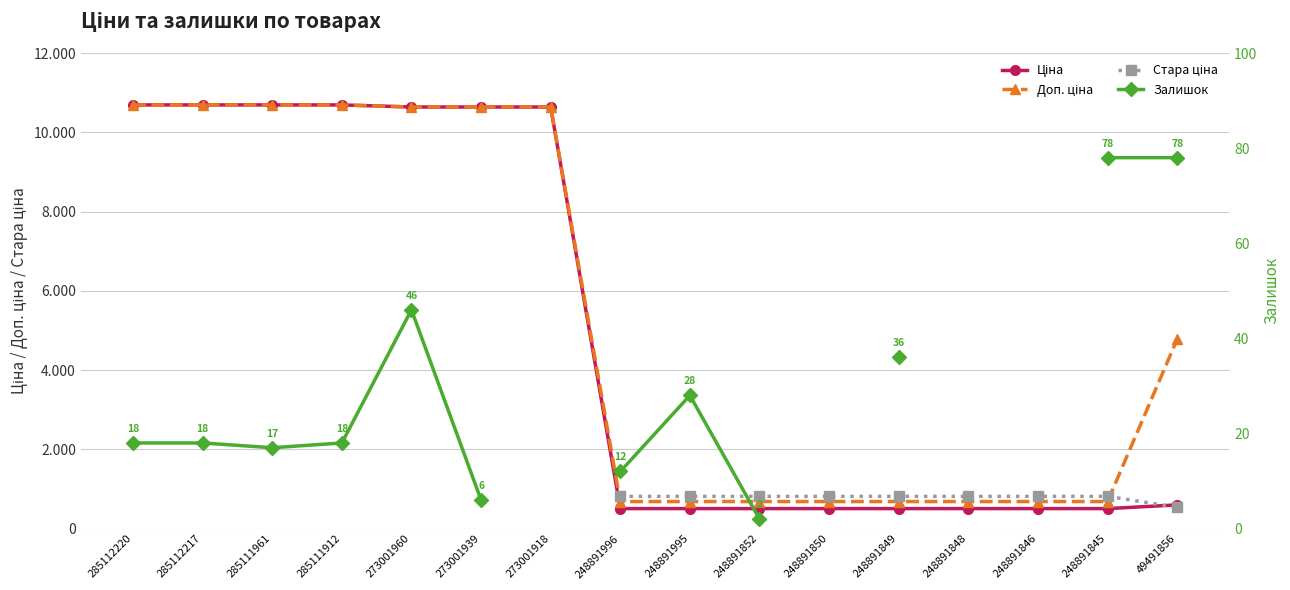

At which category is the sum across all series the highest?

49491856